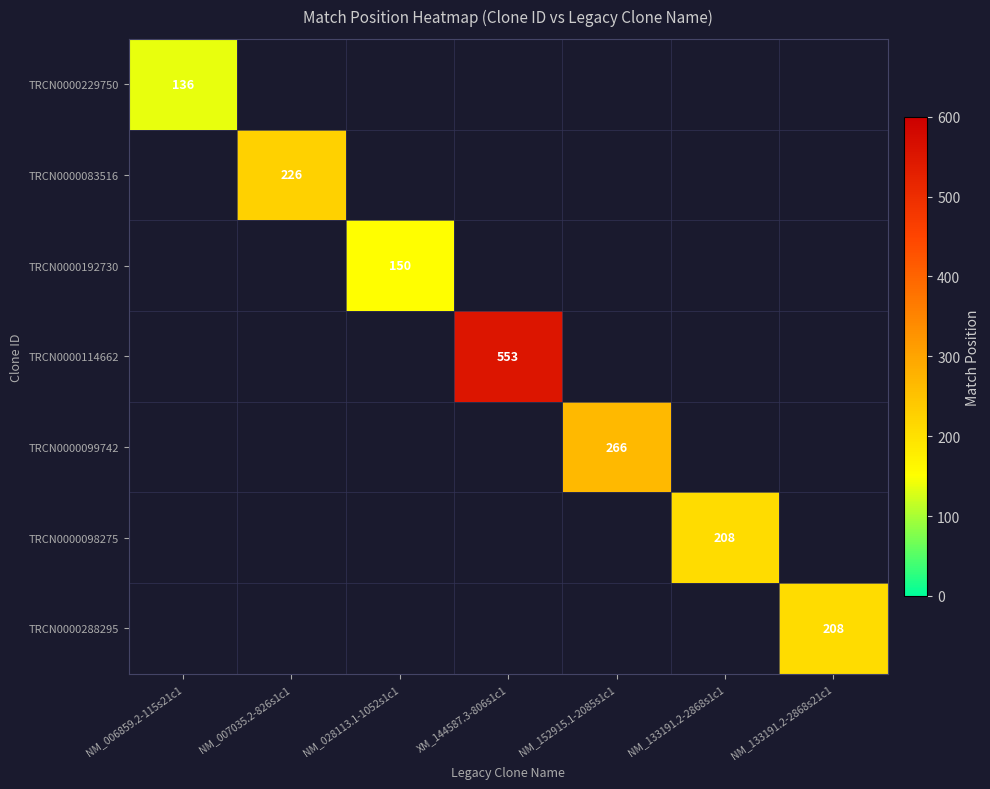

Is the value of TRCN0000114662 at NM_007035.2-826s1c1 greater than the value of TRCN0000099742 at NM_007035.2-826s1c1?

No